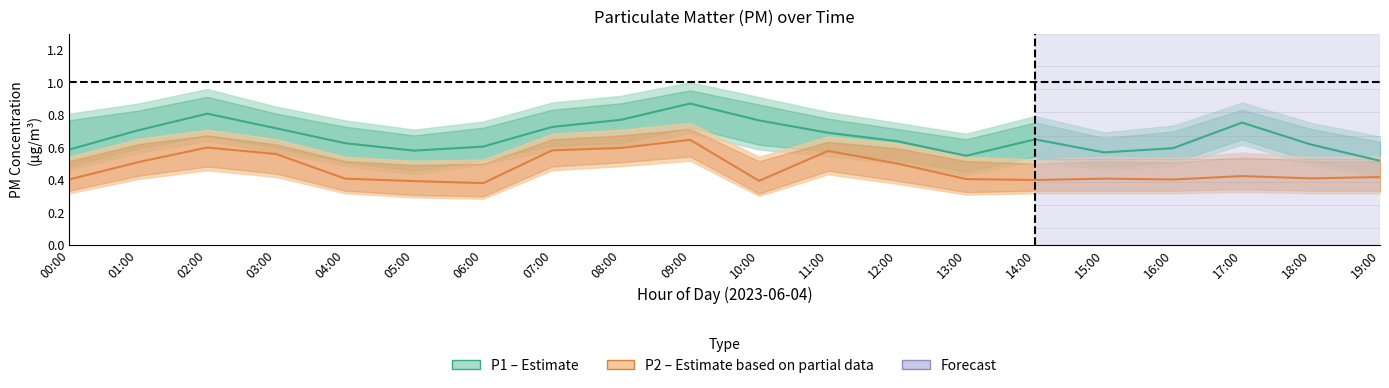

True or false: P1 (PM10) and P2 (PM2.5) cross at least once.

False